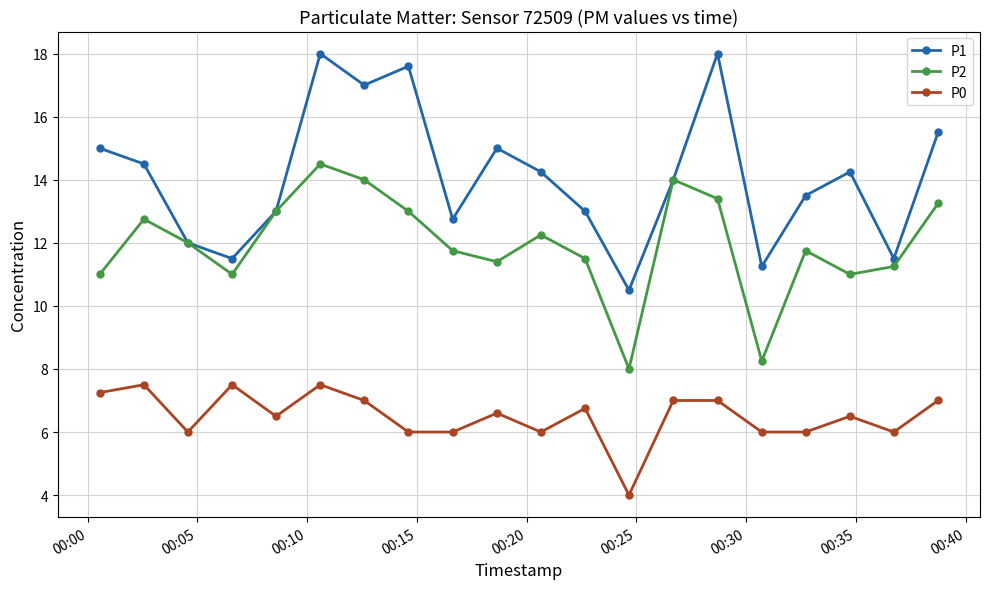

List the series in order of their peak value, lowest first.

P0, P2, P1